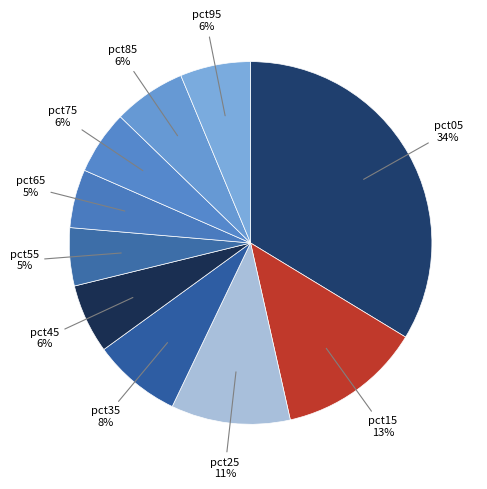

To the nearest percent, what is the average slice percentage?

10%